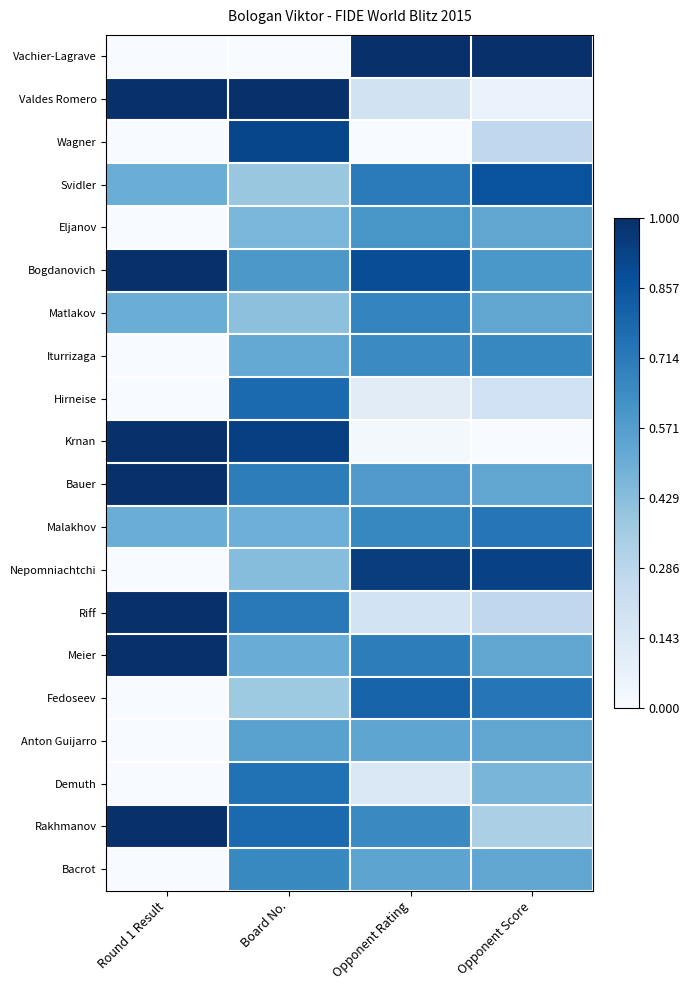

Which category has the lowest value across all series?

Round 1 Result